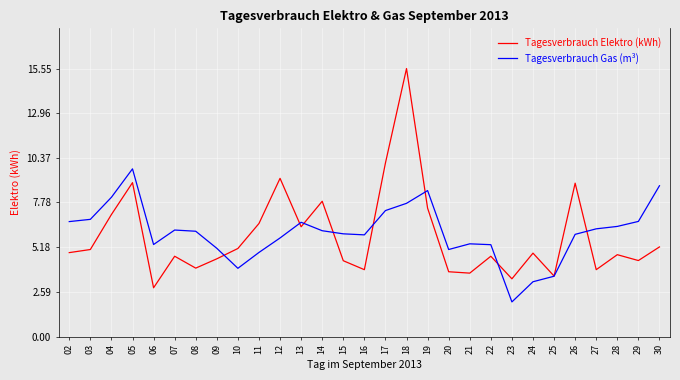

The Tagesverbrauch Gas (m³) series shows 8.1 at 14. True or false?

False